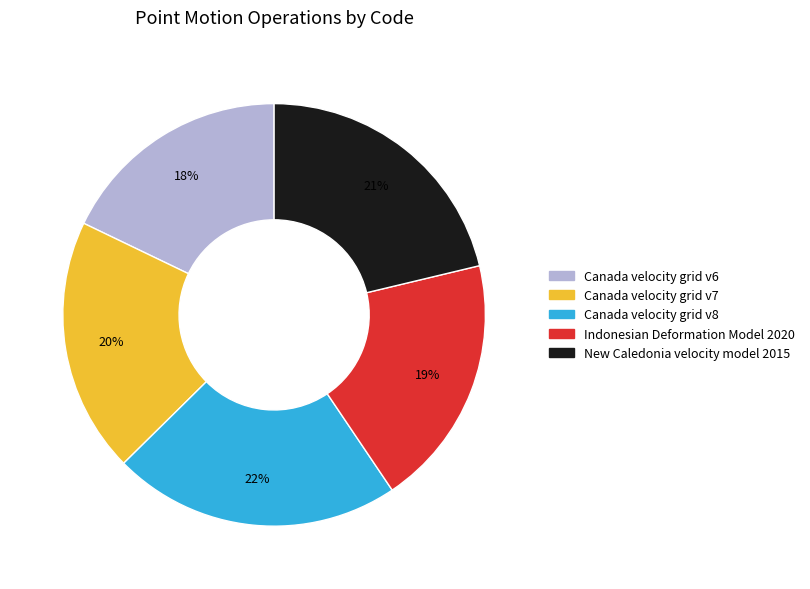

Which category has the smallest portion of the pie?

Canada velocity grid v6